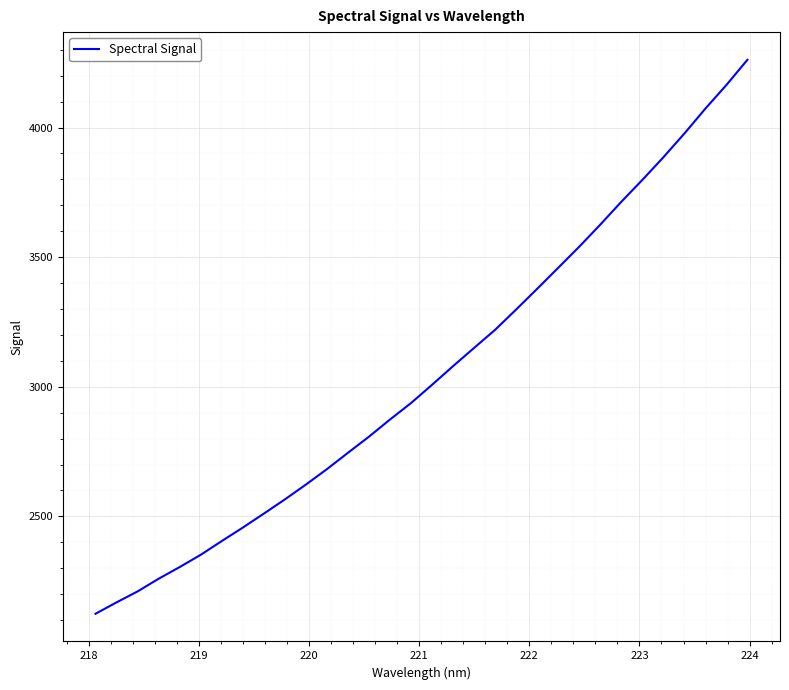

What is the difference between the maximum and minimum values?

2136.7